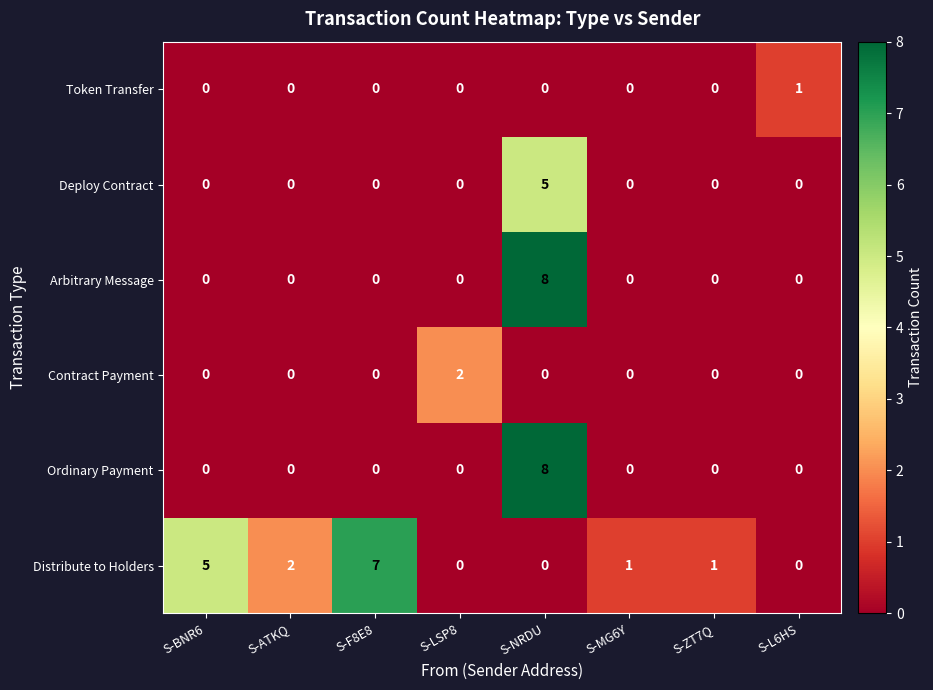

What is the sum of all Deploy Contract values?

5